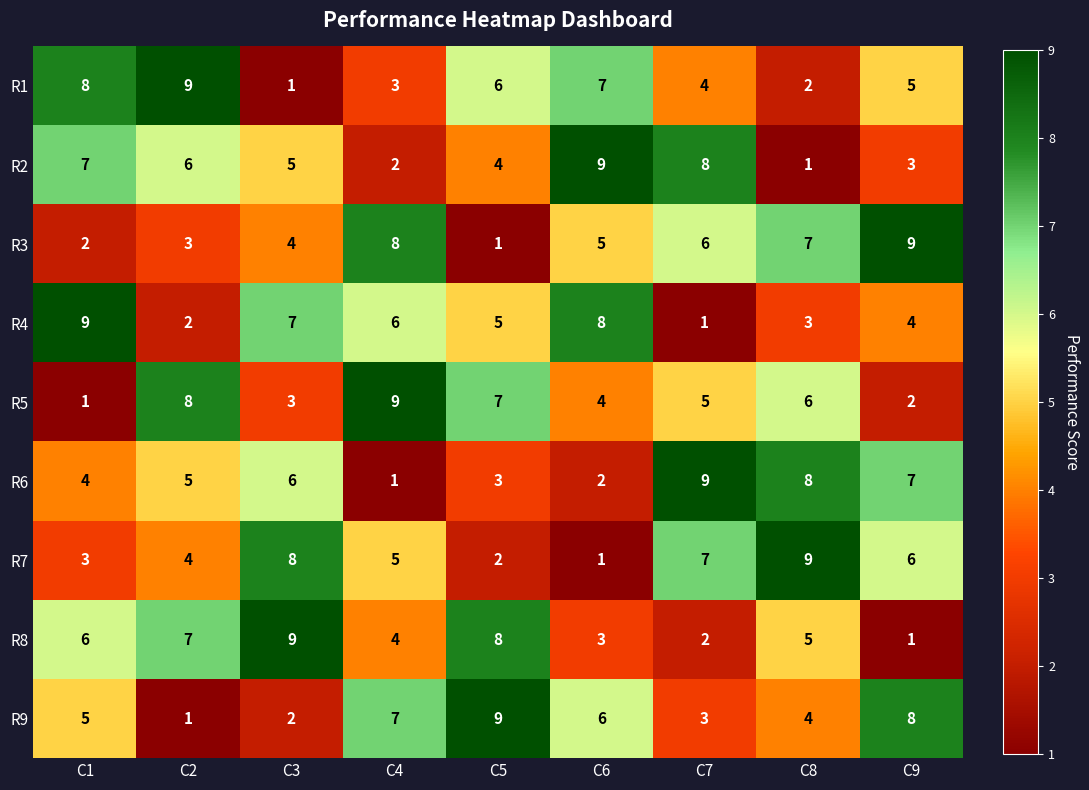

How many data points does each series have?

9